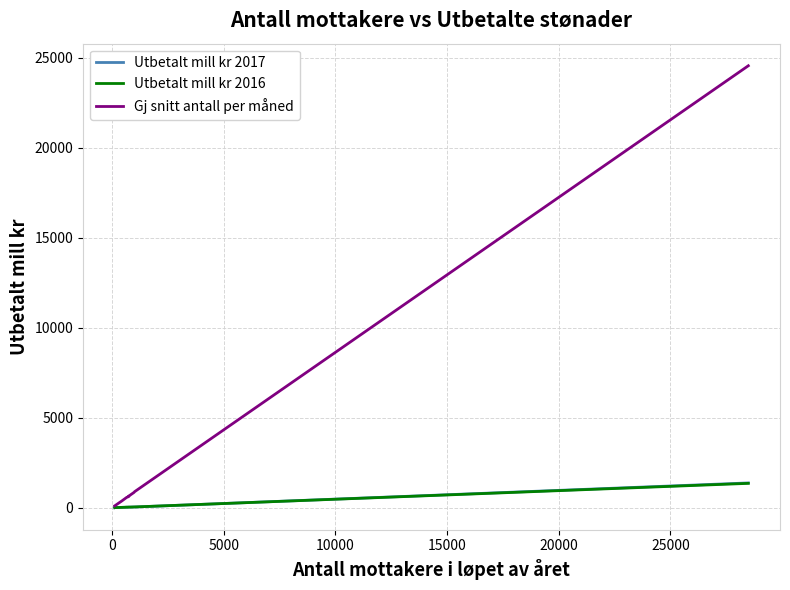

What is the maximum value shown in the chart?

24545.0